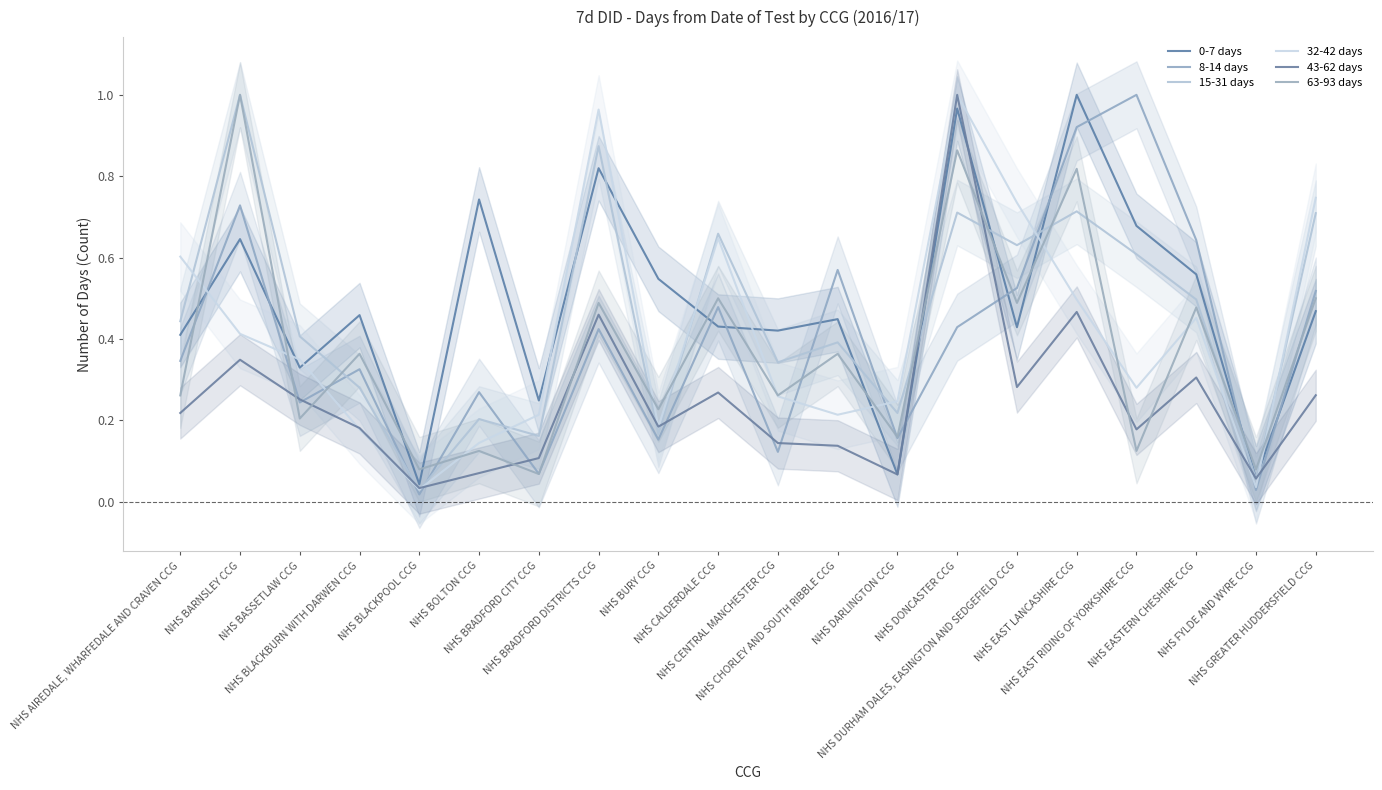

What is the sum of the 63-93 days values at NHS BLACKPOOL CCG and NHS EAST LANCASHIRE CCG?

0.9